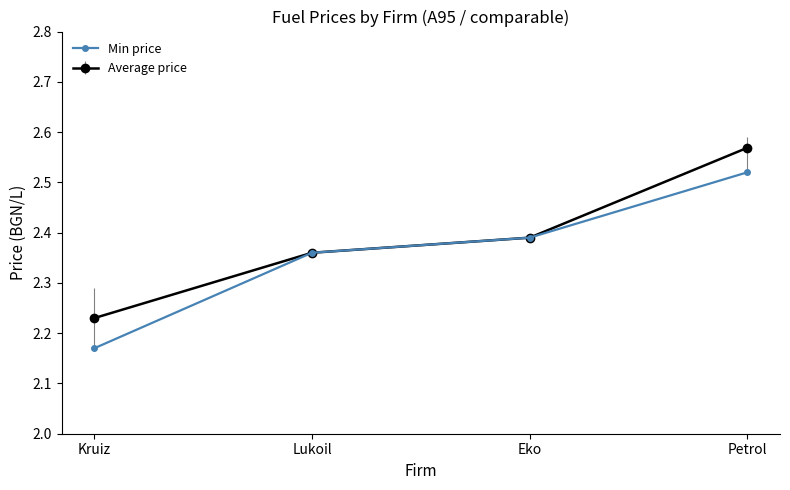

At which label is Average price closest to 2?

Kruiz